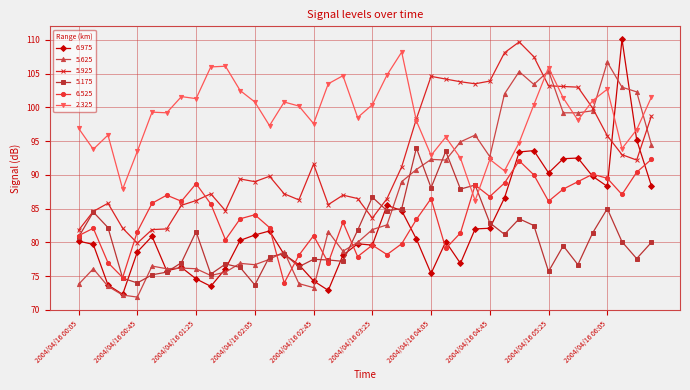

How many intersections are there between 5.925 and 6.975?

2